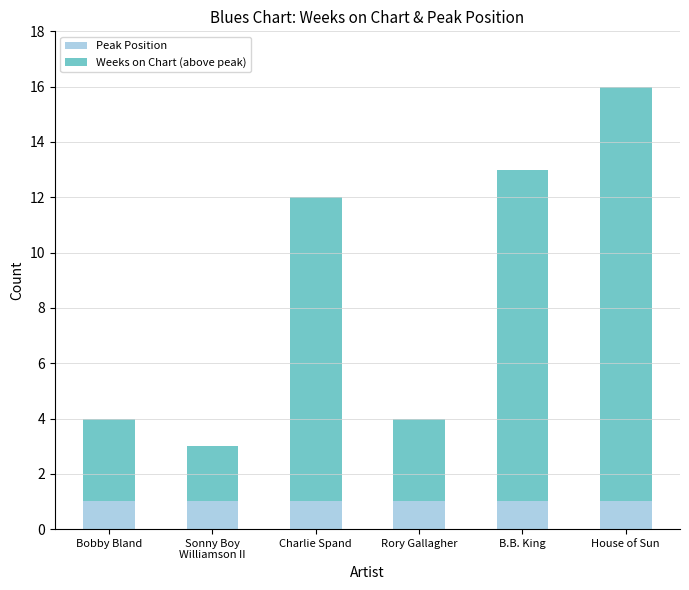

What is the sum of the Weeks on Chart (above peak) values at Charlie Spand and House of Sun?

26